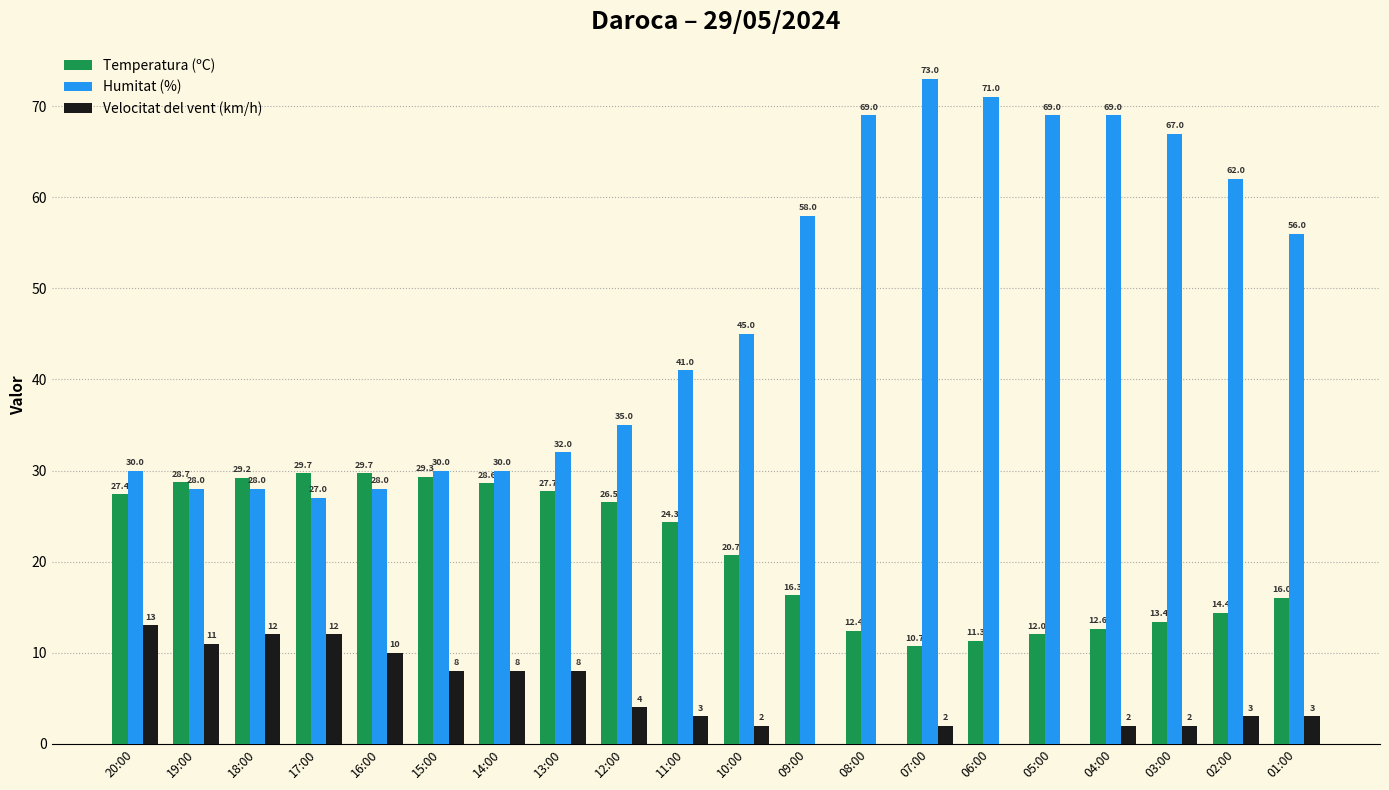

At which category does the chart reach its peak across all series?

07:00